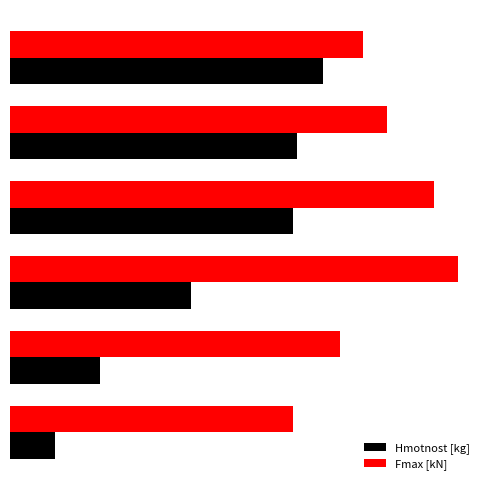

What is the average value of the Hmotnost [kg] series?

0.8